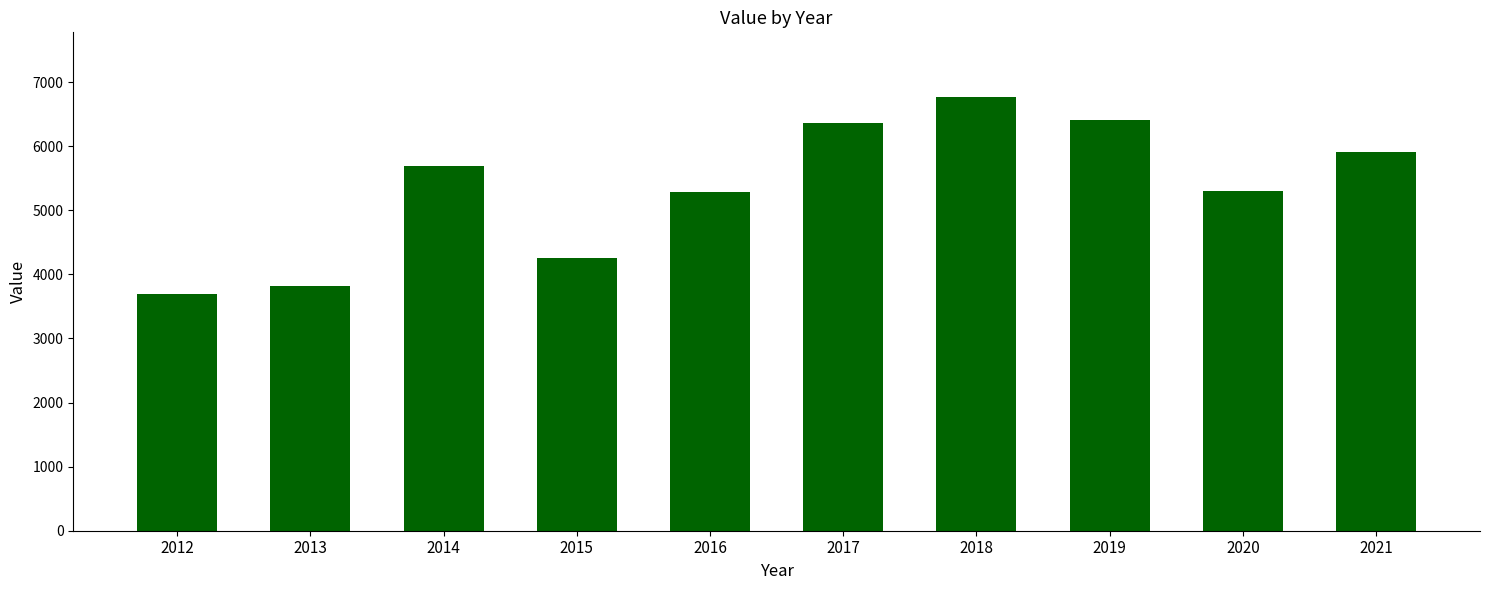

What is the ratio of the value at 2019 to the value at 2013?

1.7